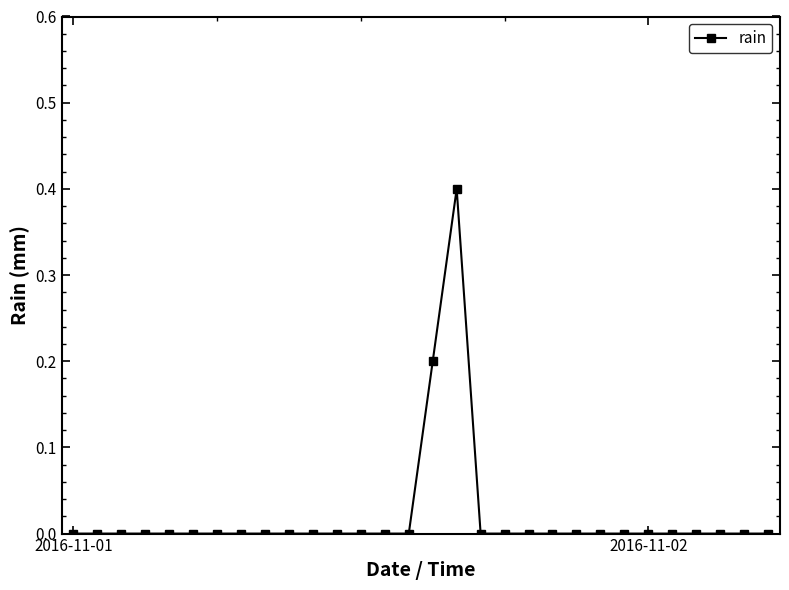

Reading right to left, what are all the values shown in this chart?

0.0	0.0	0.0	0.0	0.0	0.0	0.0	0.0	0.0	0.0	0.0	0.0	0.0	0.4	0.2	0.0	0.0	0.0	0.0	0.0	0.0	0.0	0.0	0.0	0.0	0.0	0.0	0.0	0.0	0.0